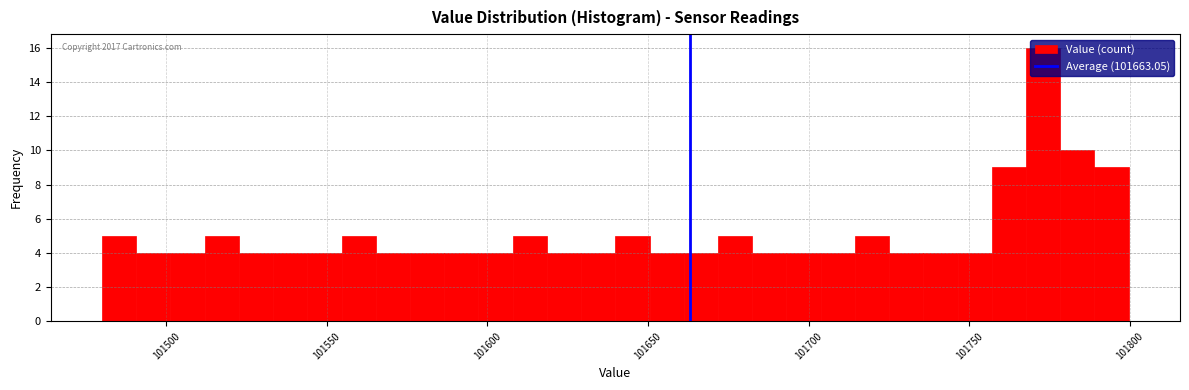

Around what value on the x-axis is the tallest bar? Give the approximate position of its centre, as read against the axis.

101775